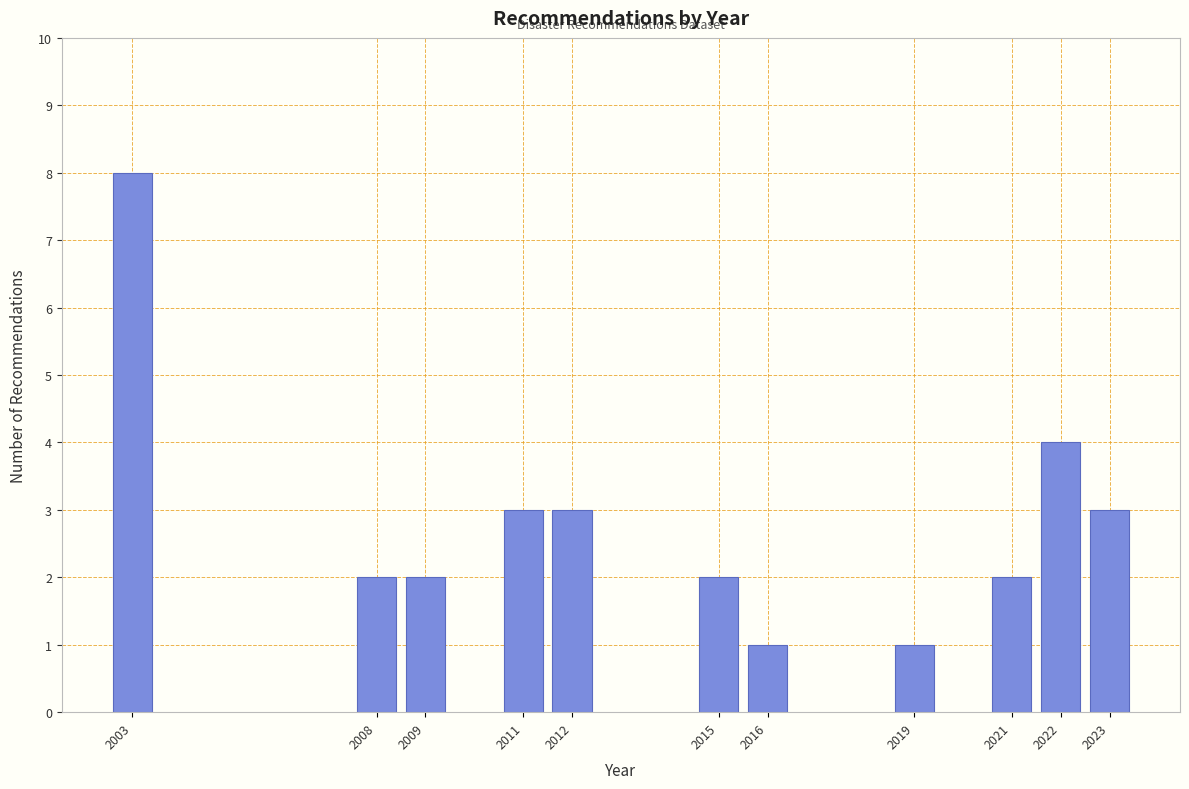

Reading right to left, what are all the values shown in this chart?

2023=3	2022=4	2021=2	2019=1	2016=1	2015=2	2012=3	2011=3	2009=2	2008=2	2003=8